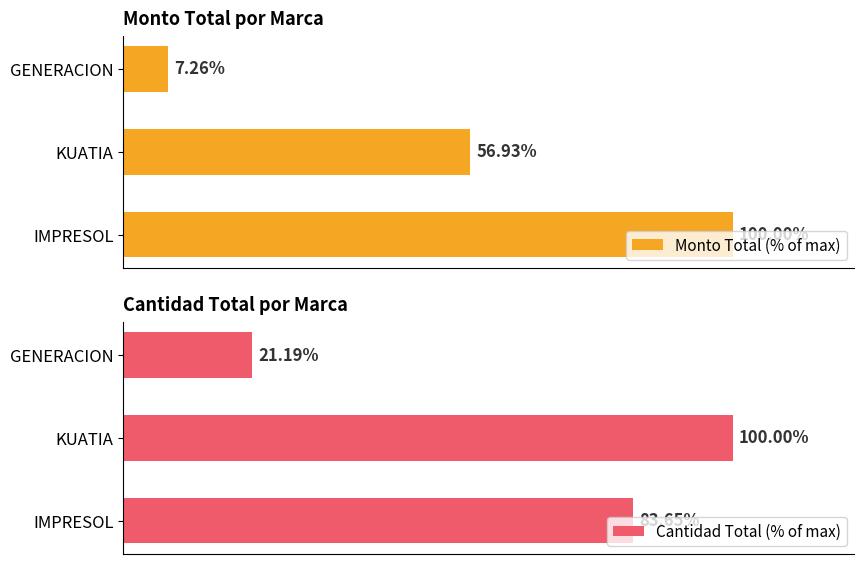

What is the minimum value for Cantidad Total (% of max)?

21.2